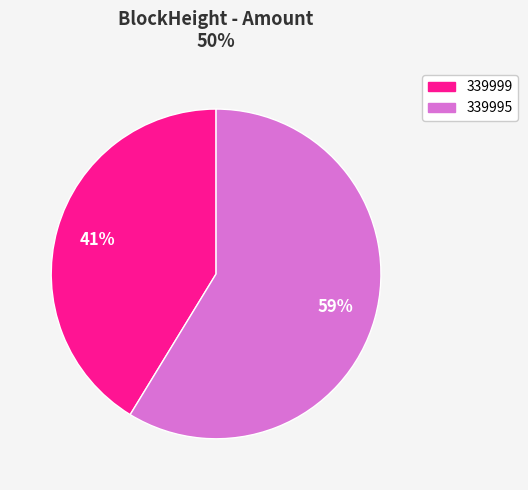

To the nearest percent, what is the average slice percentage?

50%